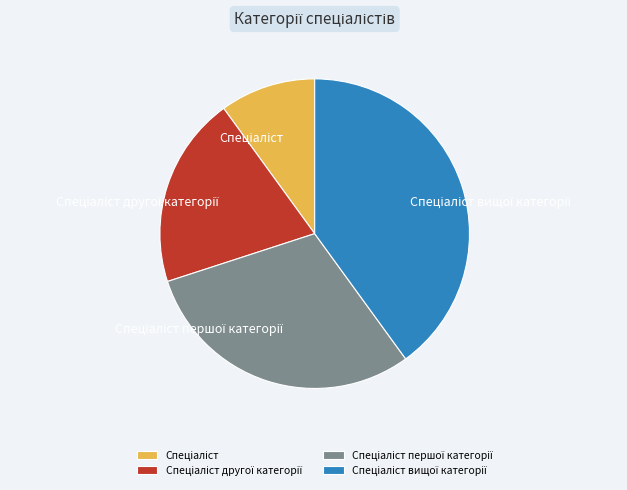

Is there any slice that represents more than half of the pie?

No